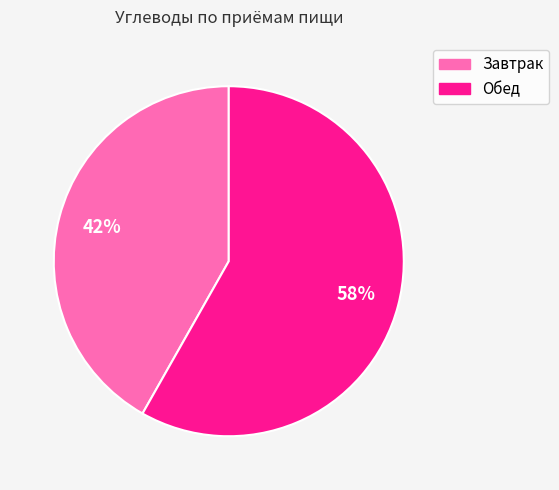

What is the smallest slice in the pie chart?

Завтрак